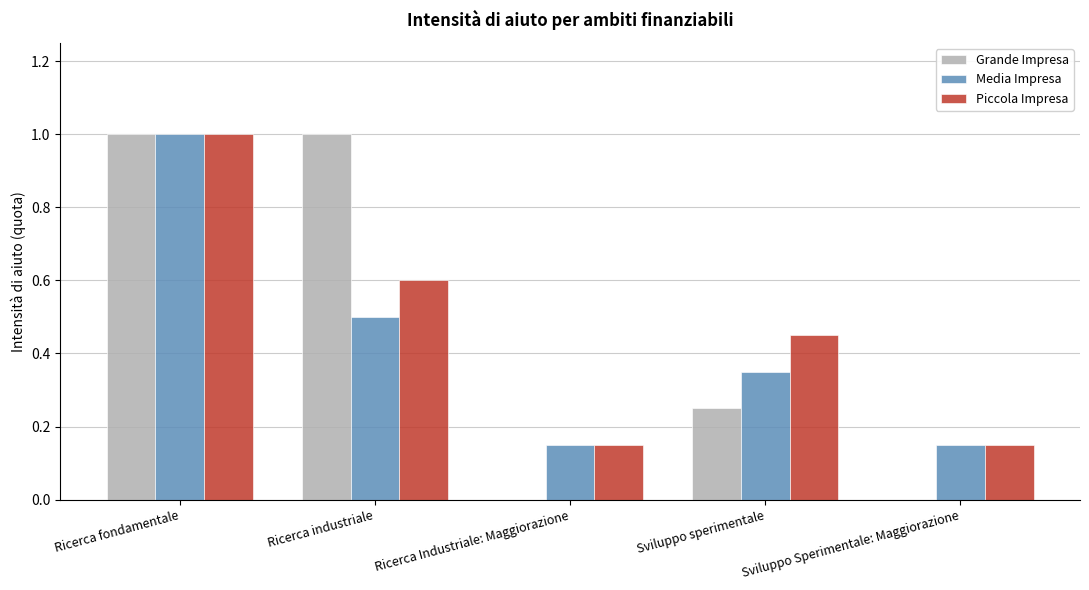

Is the value of Piccola Impresa at Sviluppo sperimentale greater than the value of Media Impresa at Sviluppo Sperimentale: Maggiorazione?

Yes